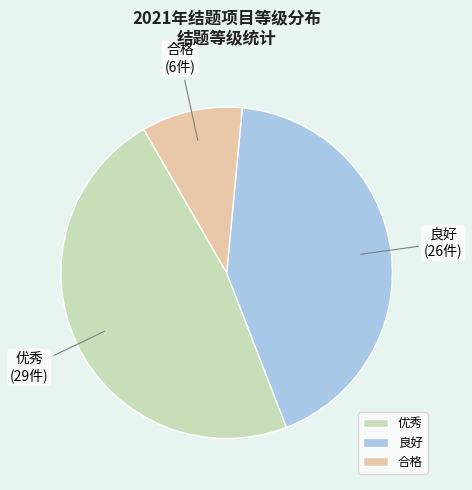

True or false: 优秀 accounts for 48% of the total.

True